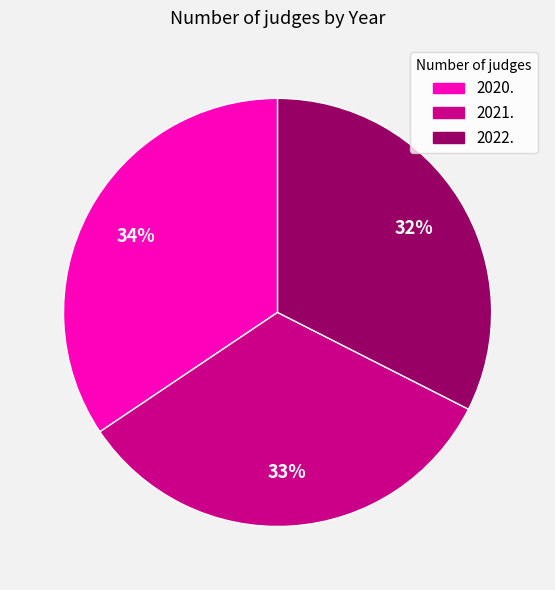

The 2021. slice represents 21% of the pie. True or false?

False